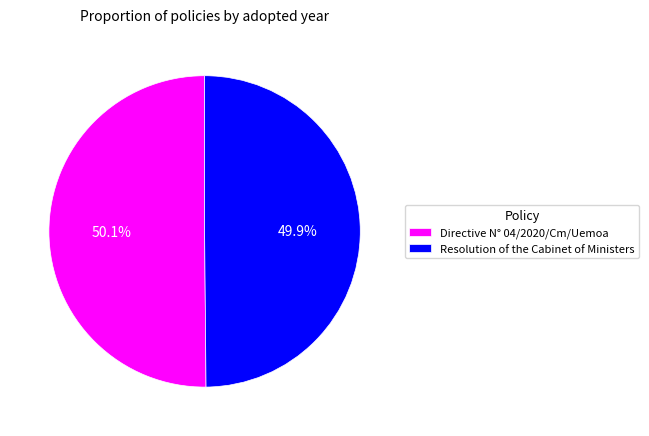

Does any single category account for the majority?

Yes